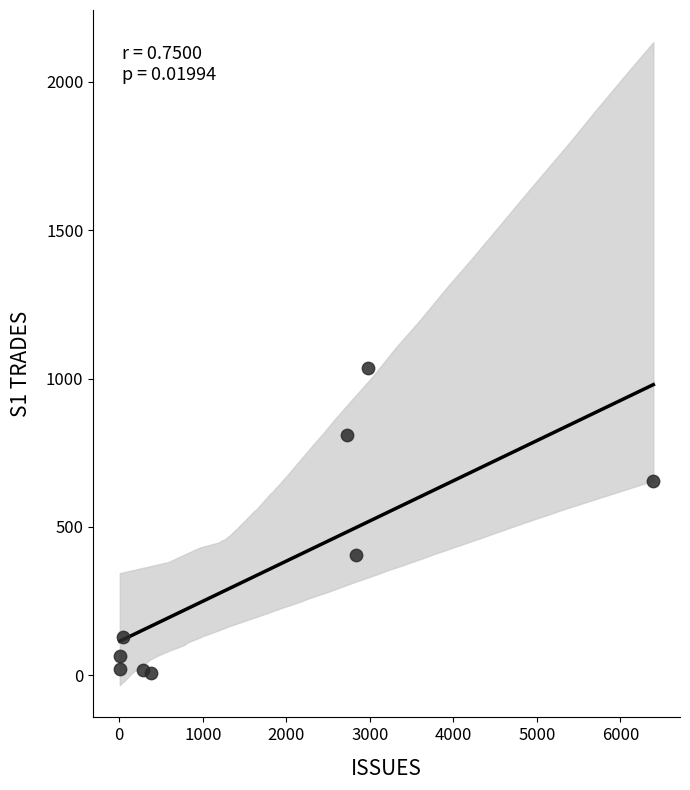

What is the range of Y values (max minus min)?

1028.4